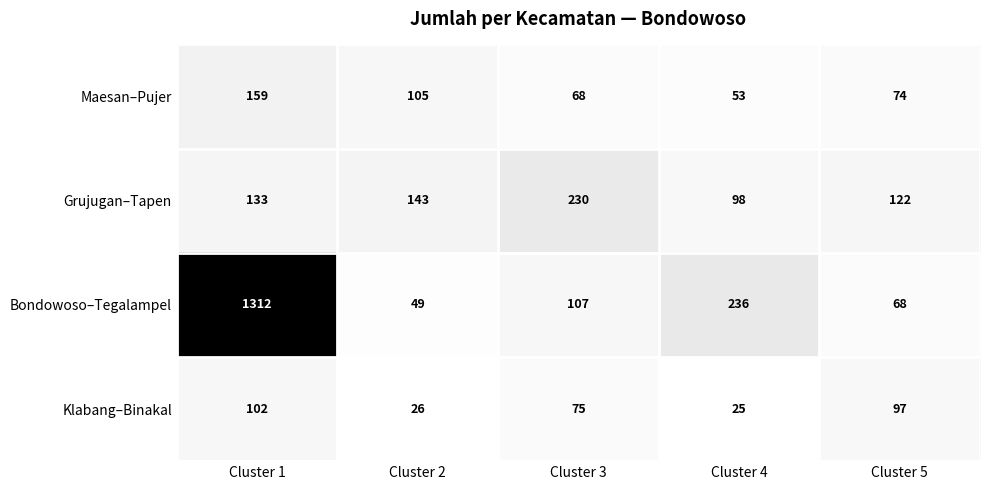

The value of Grujugan–Tapen at Cluster 2 is 143. True or false?

True